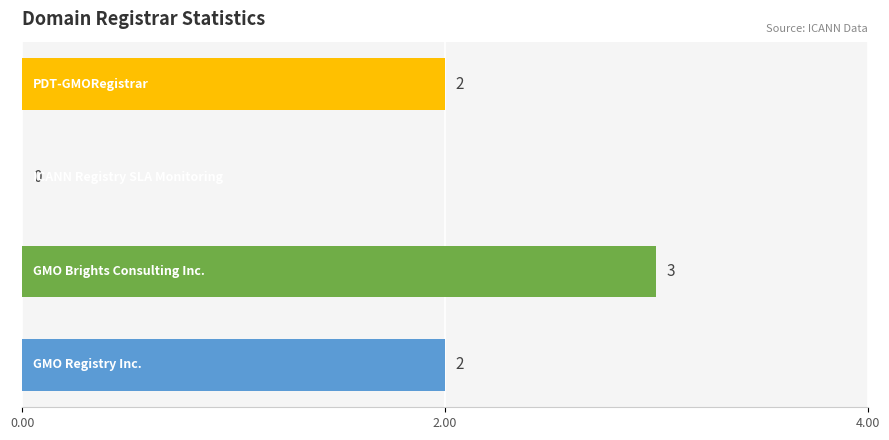

How many values are above zero?

3